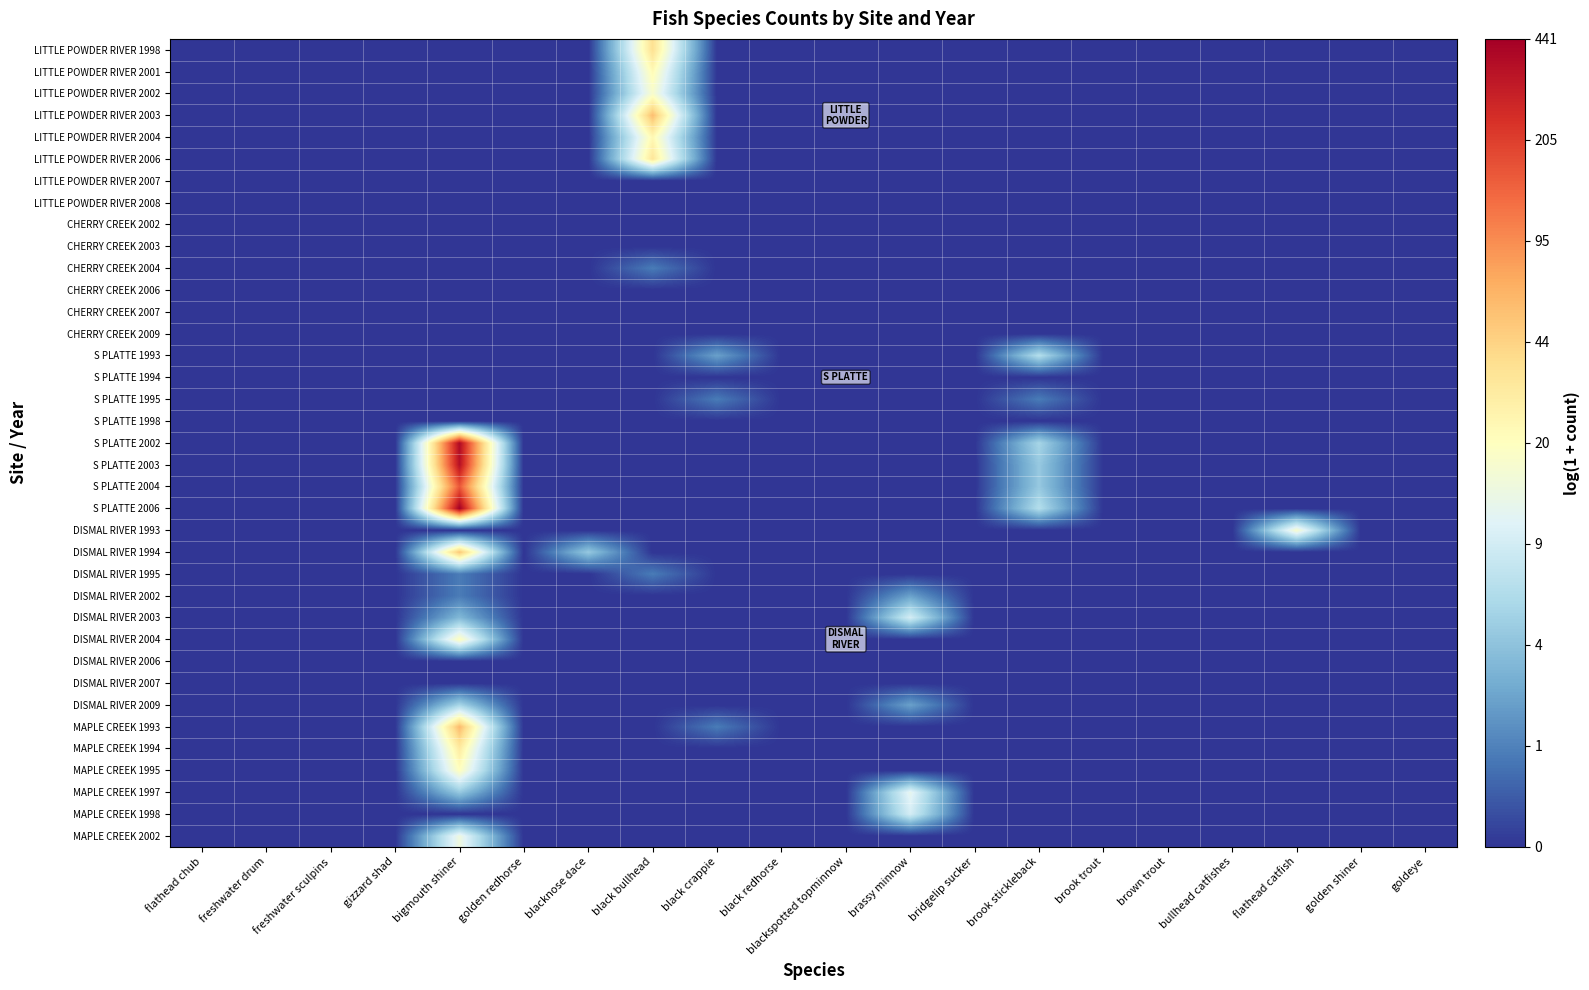

Which series has the largest range (max minus min)?

S PLATTE 2006